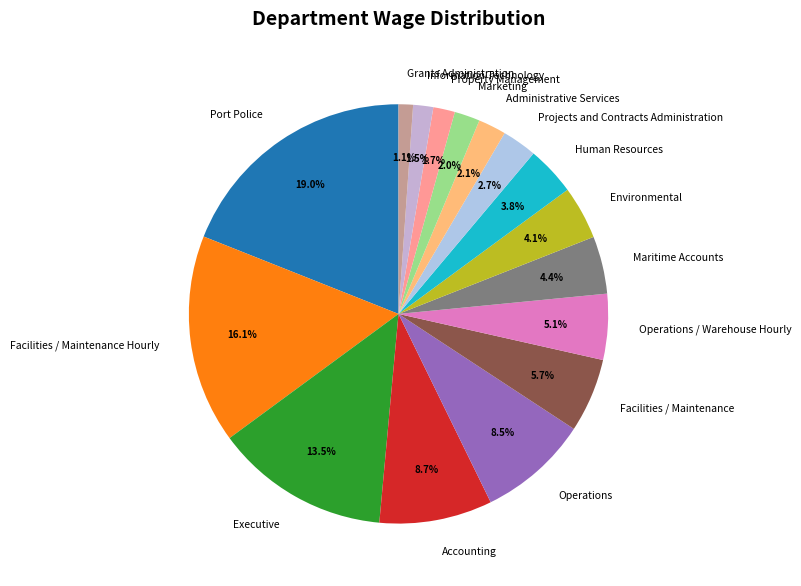

How much of the chart is everything except Projects and Contracts Administration?

97.3%